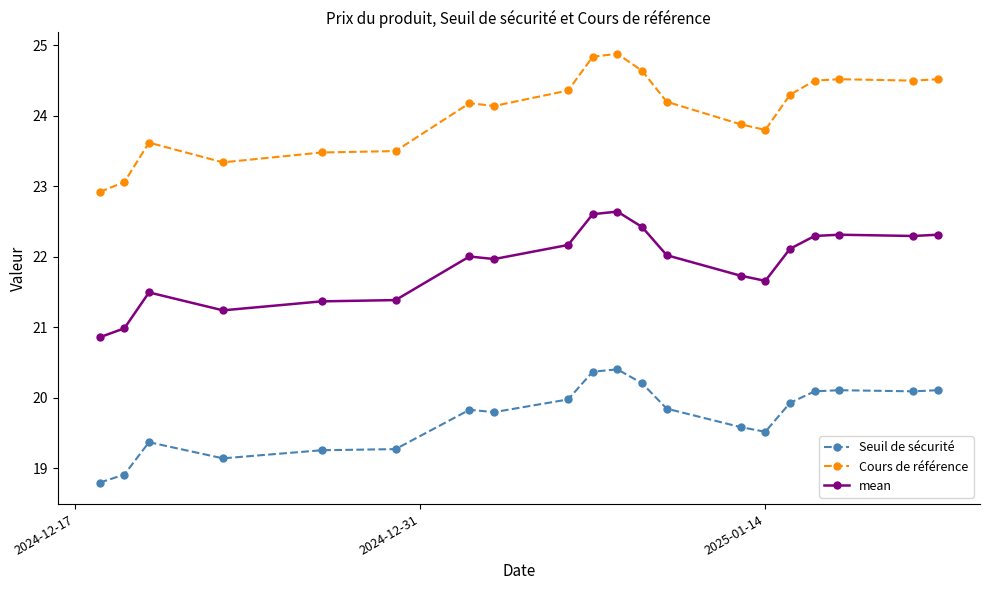

Reading left to right, what are all the values shown in this chart?

Seuil de sécurité: 18.8	18.9	19.4	19.1	19.3	19.3	19.8	19.8	20.0	20.4	20.4	20.2	19.8	19.6	19.5	19.9	20.1	20.1	20.1	20.1
Cours de référence: 22.9	23.1	23.6	23.3	23.5	23.5	24.2	24.1	24.4	24.8	24.9	24.6	24.2	23.9	23.8	24.3	24.5	24.5	24.5	24.5
mean: 20.9	21.0	21.5	21.2	21.4	21.4	22.0	22.0	22.2	22.6	22.6	22.4	22.0	21.7	21.7	22.1	22.3	22.3	22.3	22.3